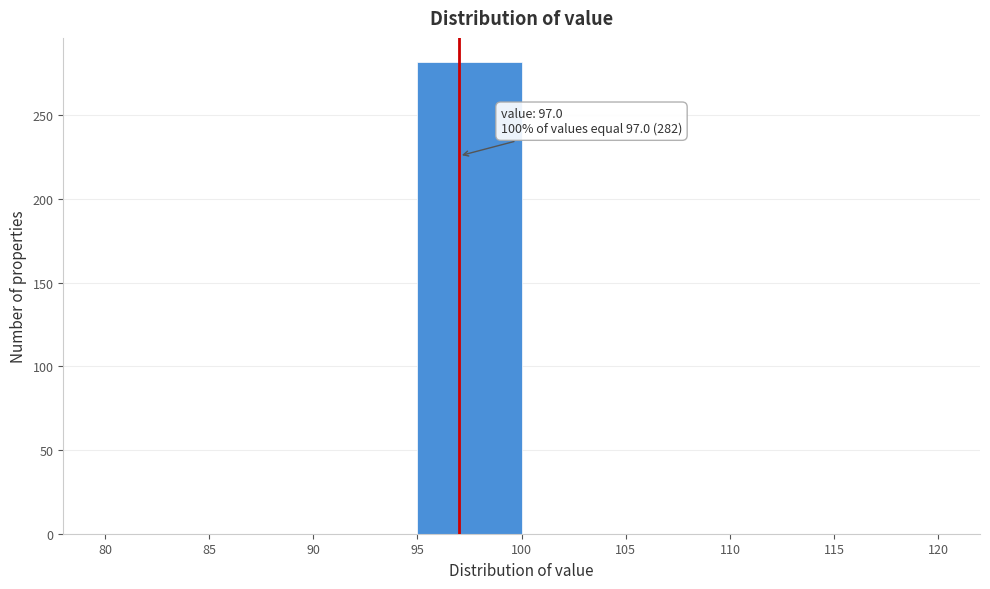

Over which range of the x-axis is the bar tallest?

95 to 100